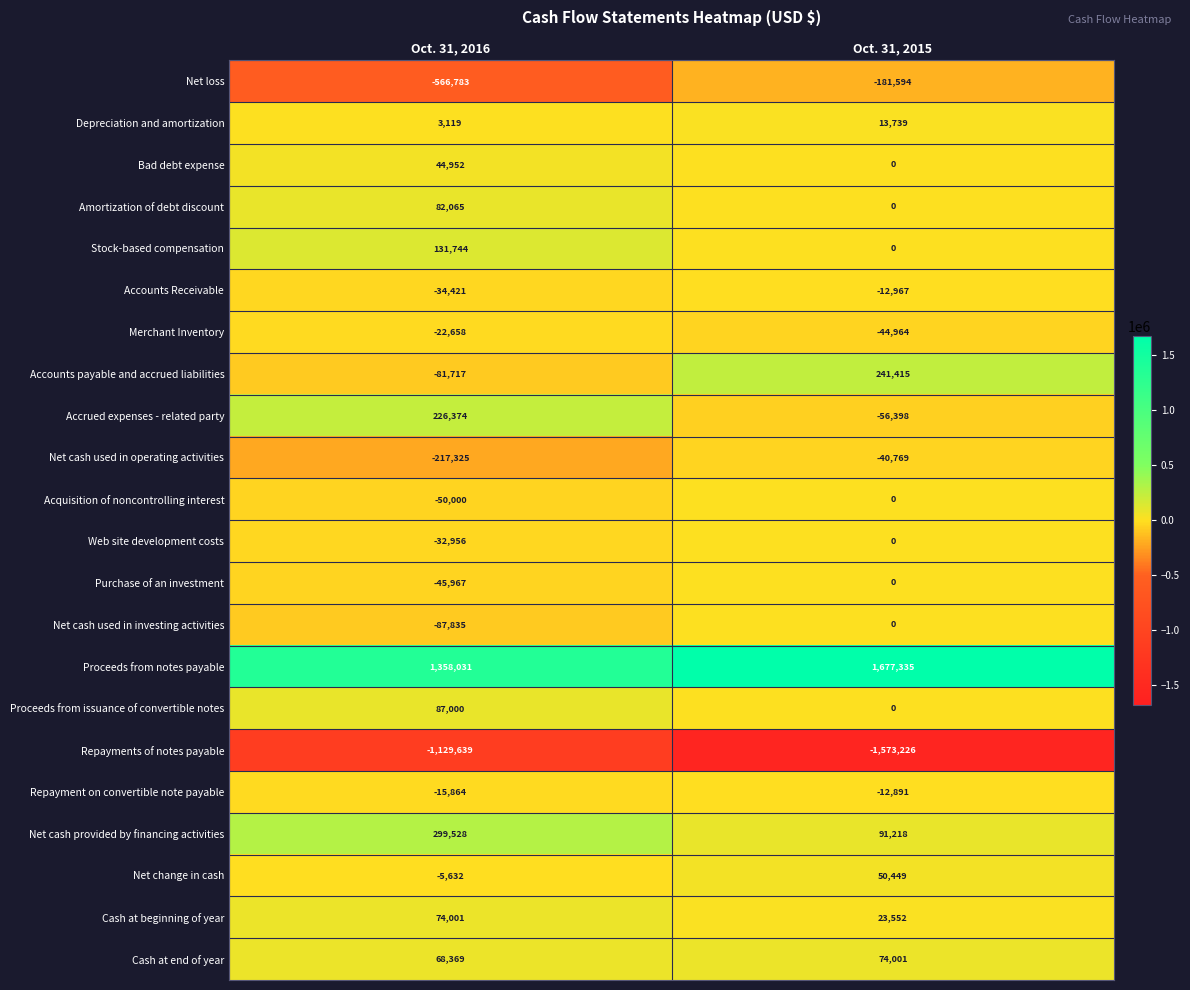

At which category is the sum across all series the highest?

Oct. 31, 2015